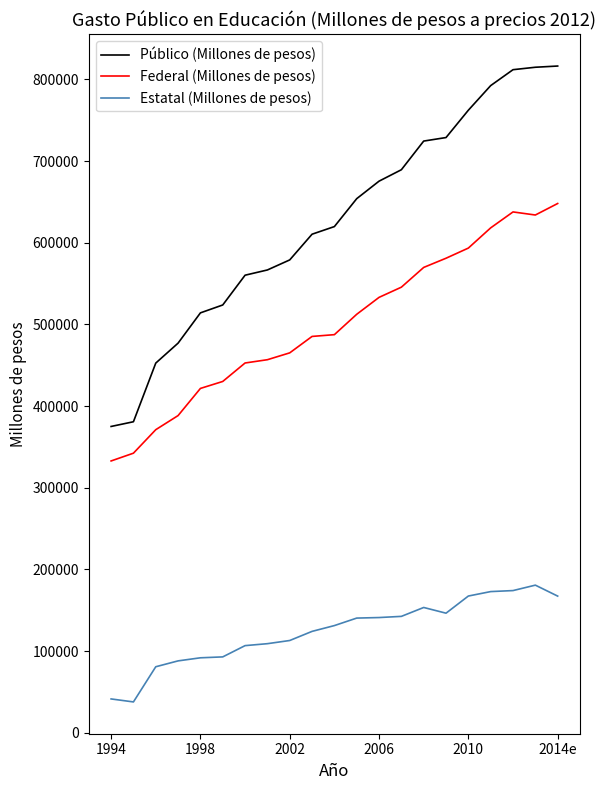

True or false: Federal (Millones de pesos) and Público (Millones de pesos) intersect in this chart.

False